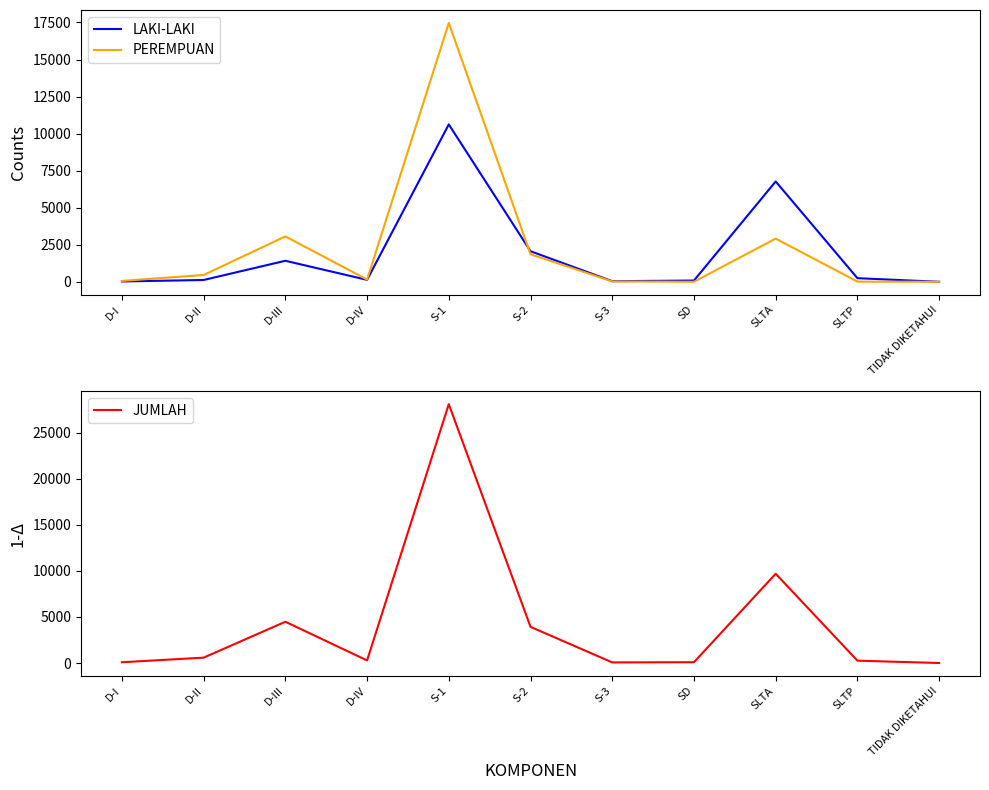

What is the lowest value of the JUMLAH series?

2